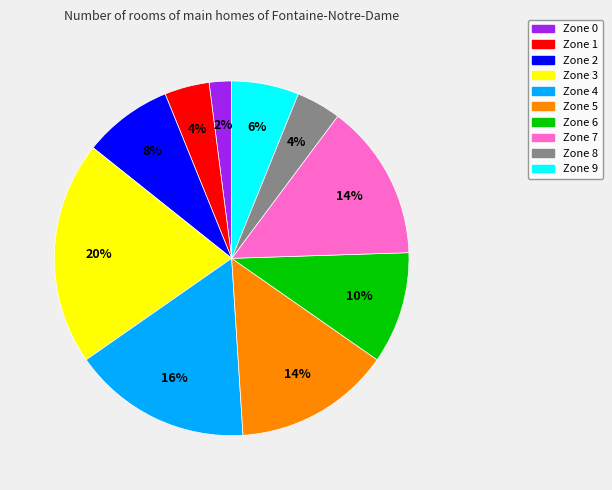

The Zone 1 slice represents 19% of the pie. True or false?

False